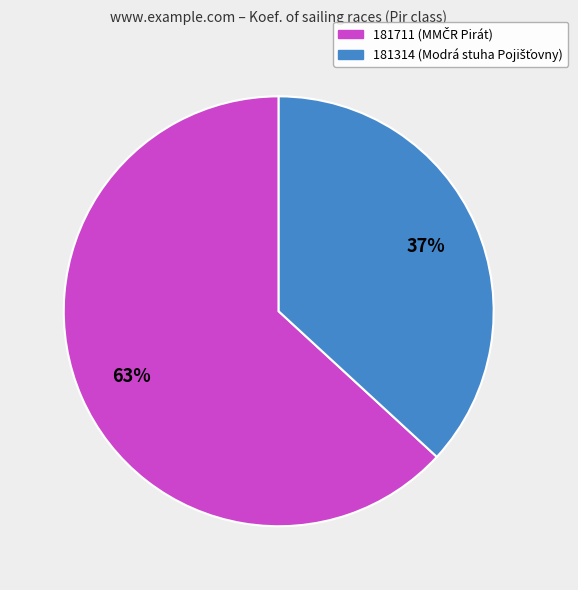

What is the ratio of the value at 181711 to the value at 181314?

1.7